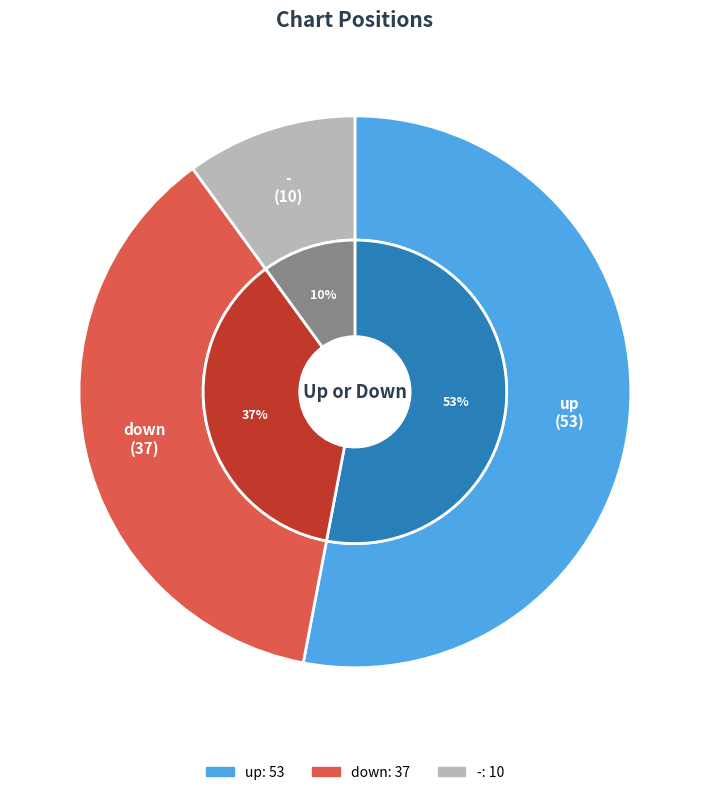

What percentage is the down slice, to the nearest percent?

37%